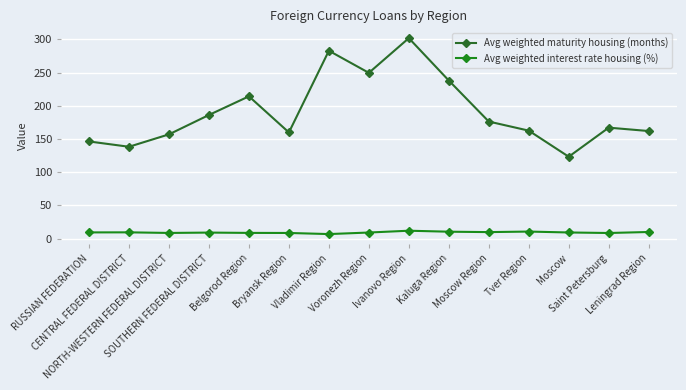

List the labels in order of Avg weighted interest rate housing (%) value, largest first.

Ivanovo Region, Tver Region, Kaluga Region, Leningrad Region, Moscow Region, CENTRAL FEDERAL DISTRICT, RUSSIAN FEDERATION, Moscow, Voronezh Region, SOUTHERN FEDERAL DISTRICT, Belgorod Region, NORTH-WESTERN FEDERAL DISTRICT, Bryansk Region, Saint Petersburg, Vladimir Region